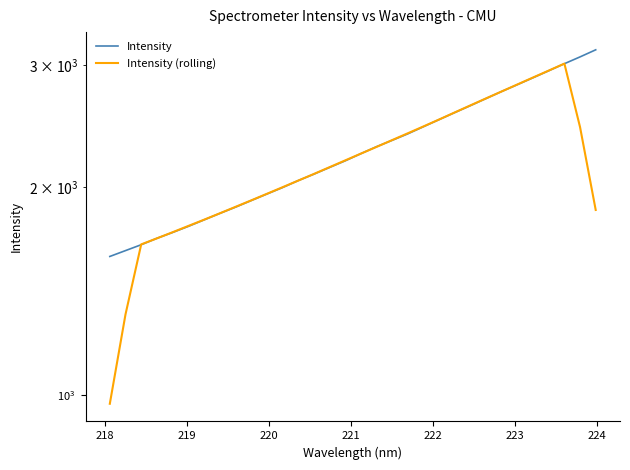

How many series are shown in this chart?

2